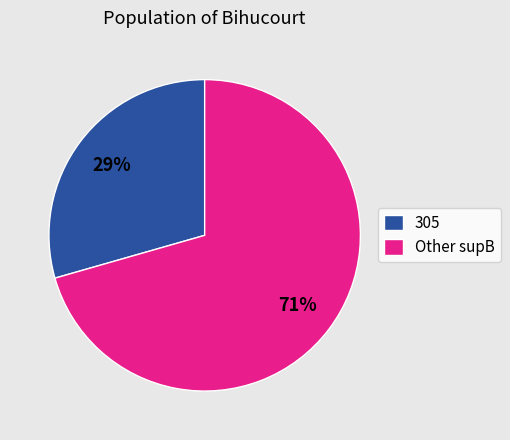

Is it true that Other supB is 62% of the pie?

False